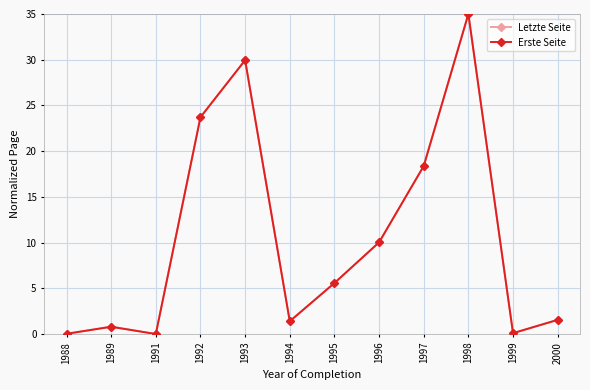

How many values in the Erste Seite series are below 5?

6